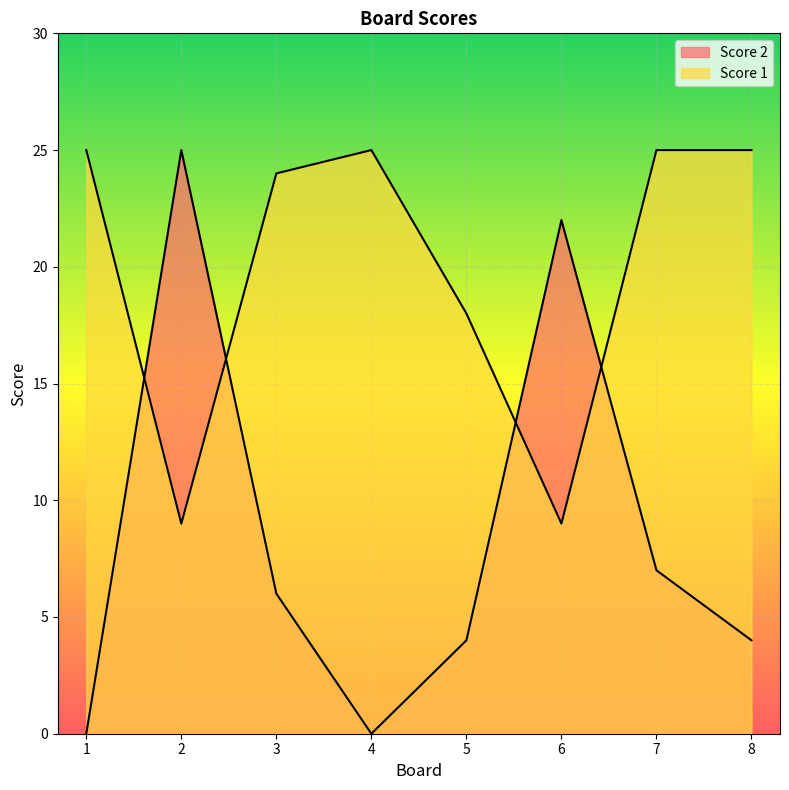

List the series in order of their overall mean, highest first.

Score 1, Score 2